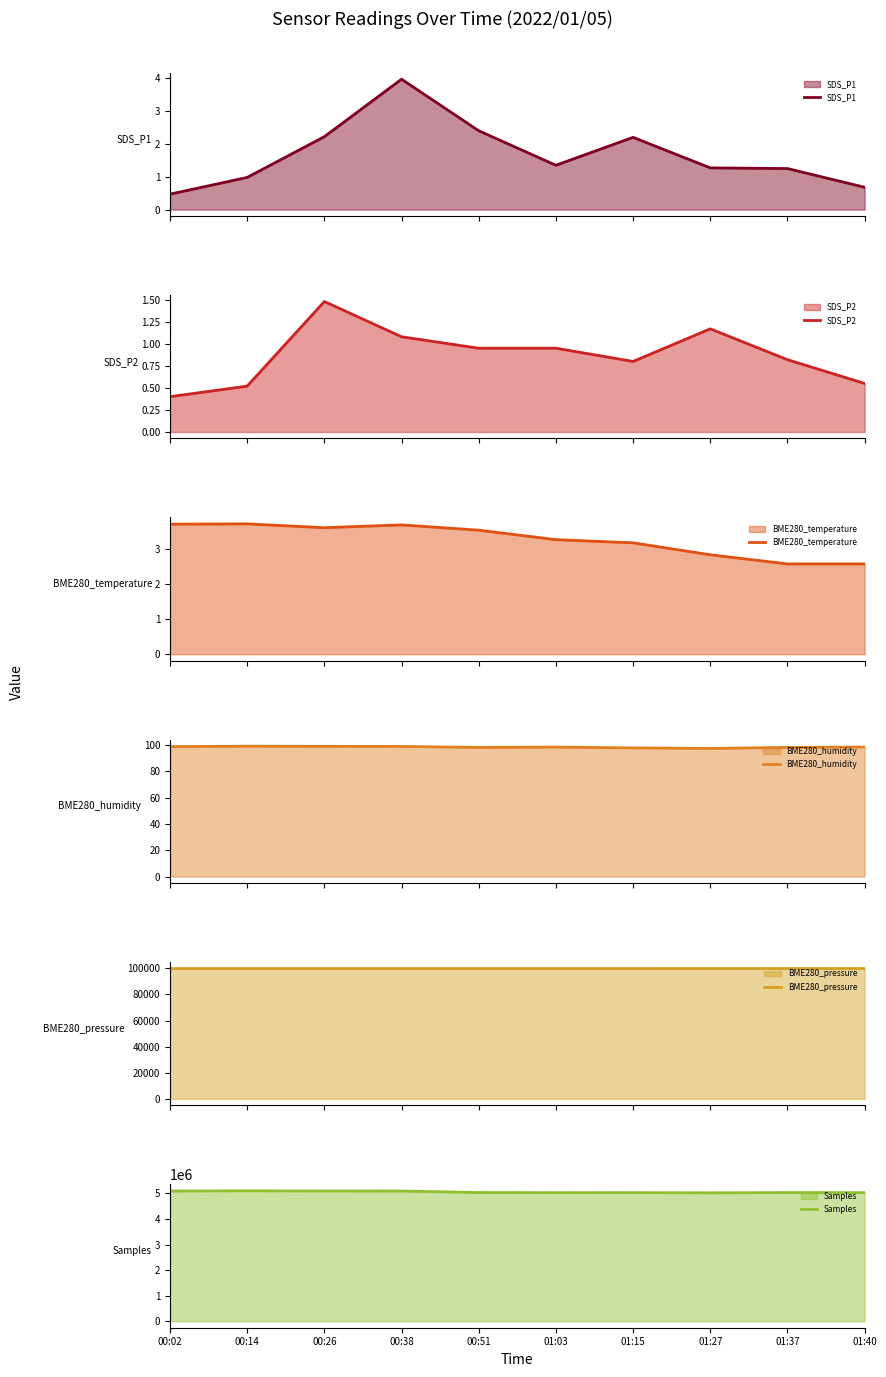

The value of BME280_temperature at 00:14 is 3.7. True or false?

True